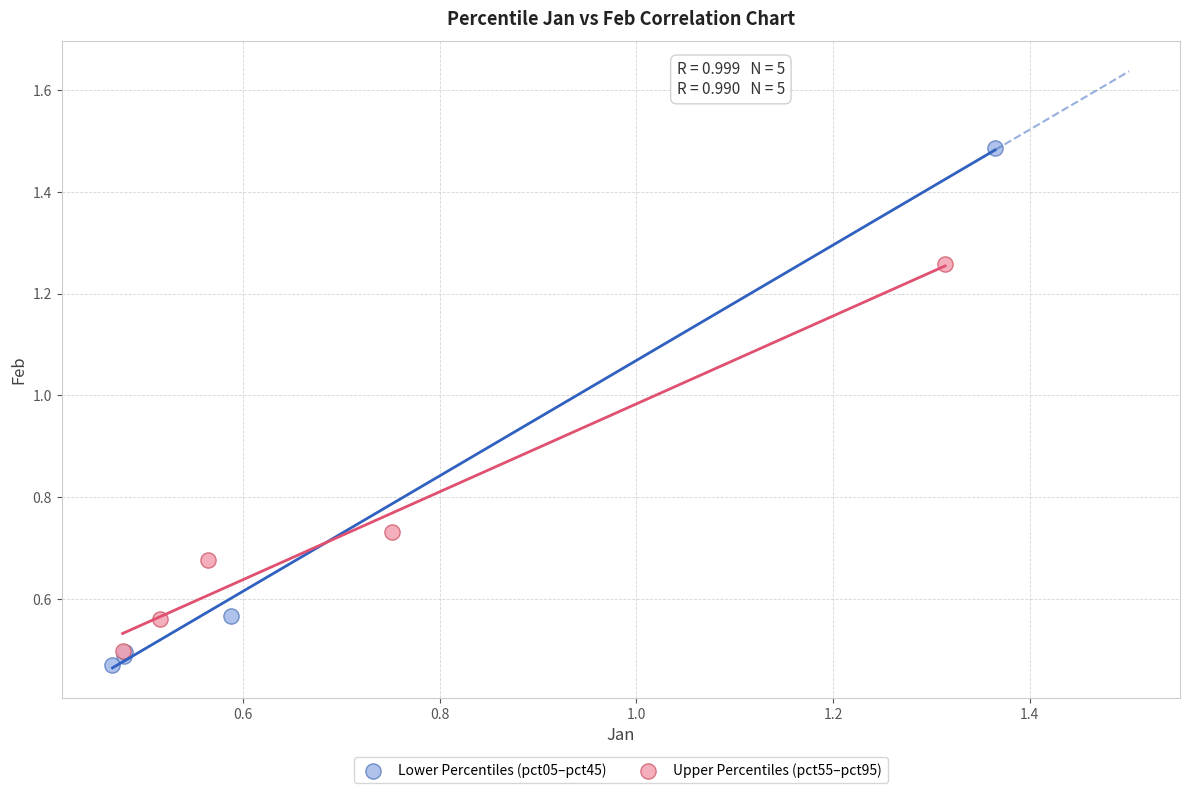

Which series has the widest spread of Y values?

Lower Percentiles (pct05–pct45)